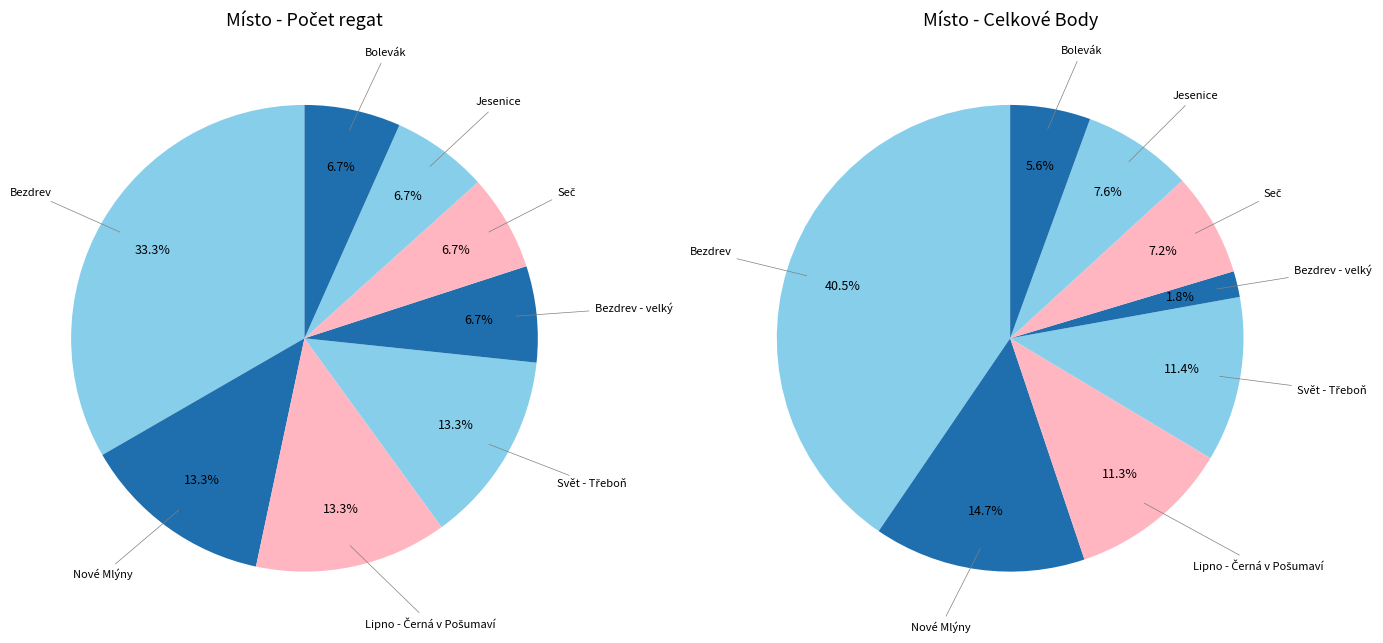

Is it true that Nové Mlýny is 6% of the pie?

False